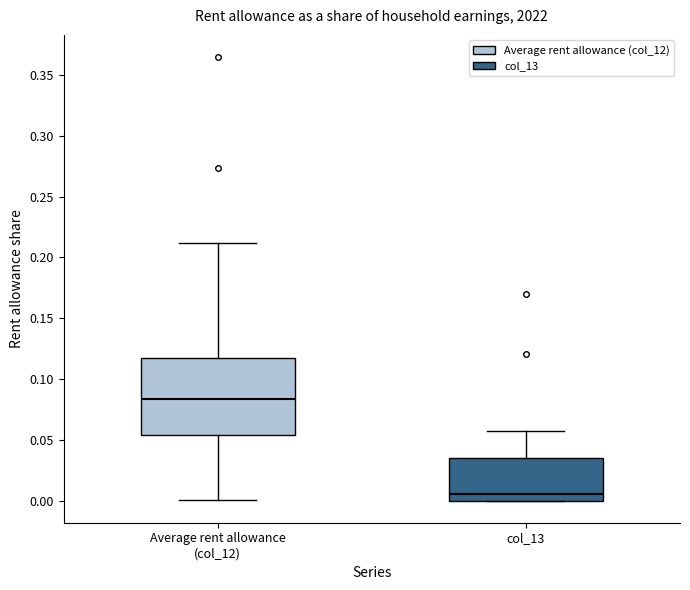

Where does the median line of the box for col_13 sit on the y-axis? The values are not printed on the chart, so give them approximately, as read against the axis.

0.005